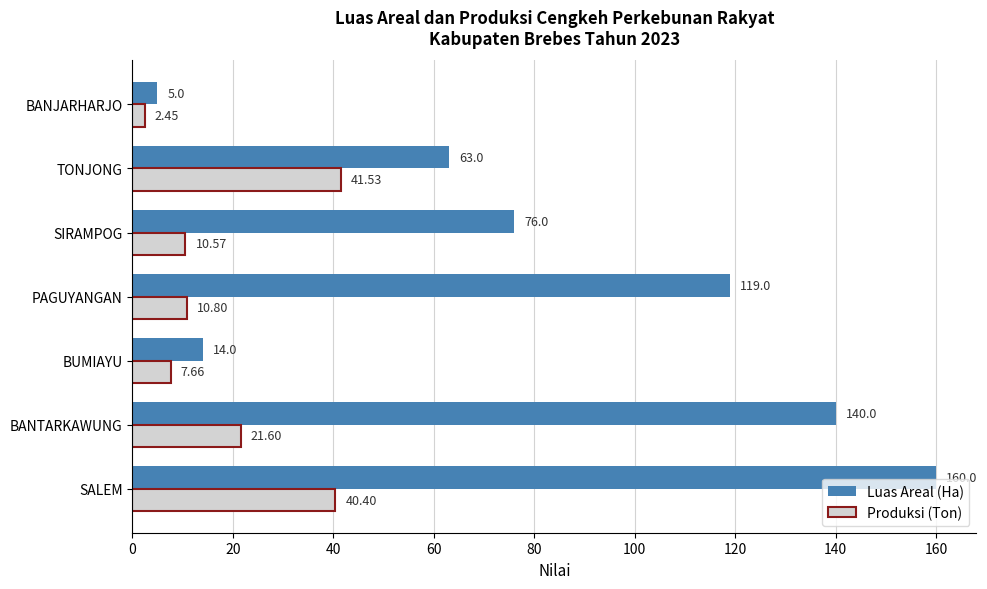

What is the total value across all series at PAGUYANGAN?

129.8